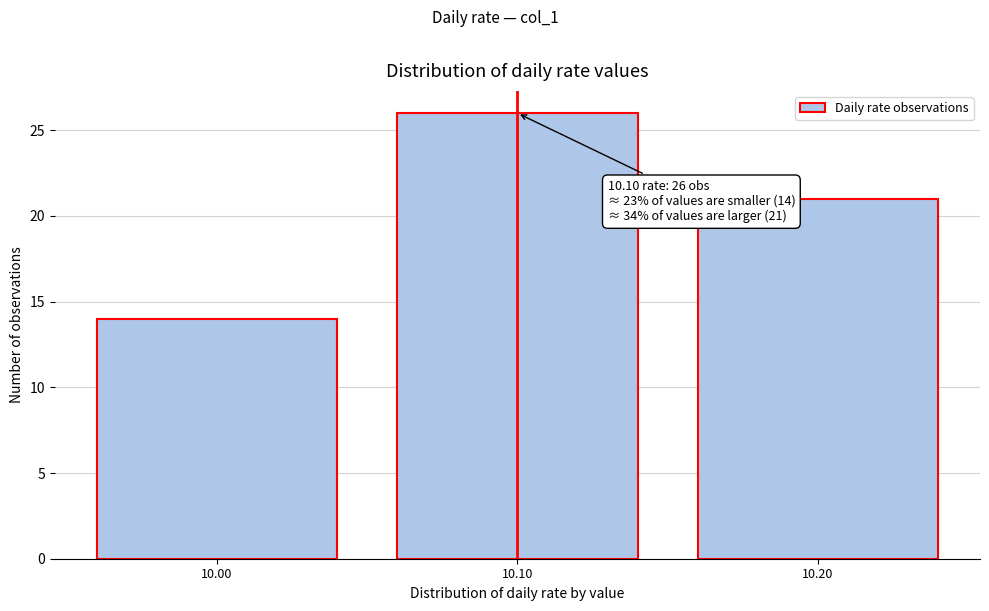

Over which range of the x-axis is the bar tallest?

10.05 to 10.15